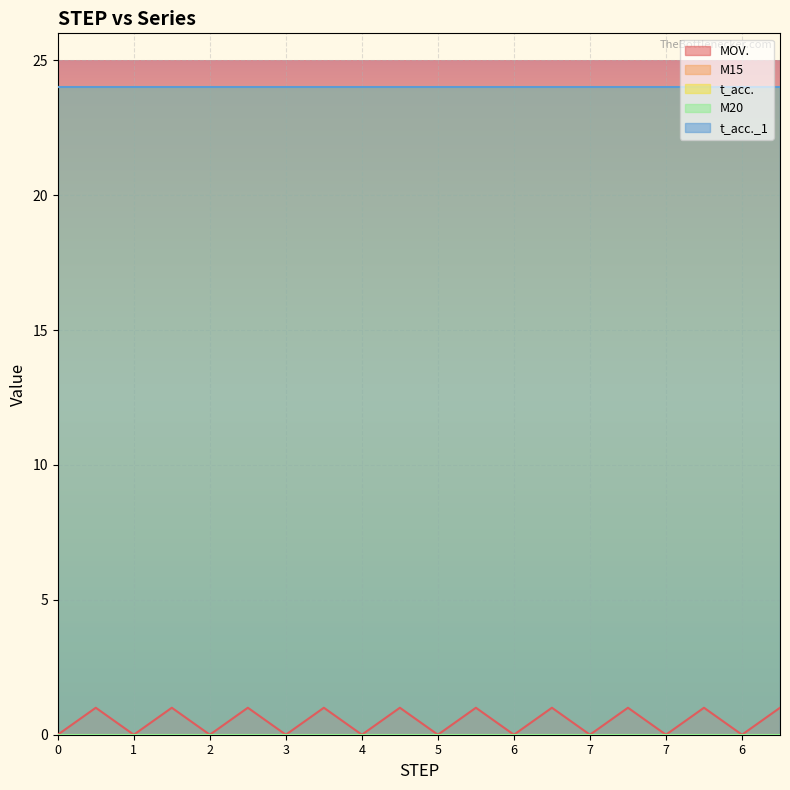

Which series has the largest total across all categories?

t_acc.